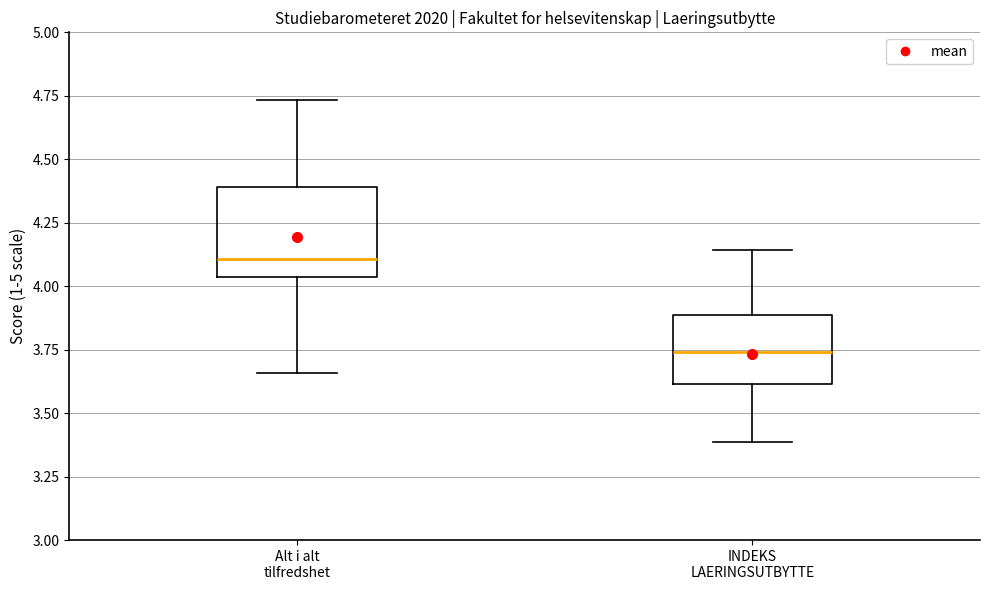

Reading left to right, read every box against the y-axis: the position of its median line, the range the box covers, and the ends of its whiskers. The values are not printed on the chart, so give them approximately, as read against the axis.

Alt i alt tilfredshet: median 4.10, box 4.05 to 4.40, whiskers 3.65 to 4.75
INDEKS LAERINGSUTBYTTE: median 3.75, box 3.60 to 3.90, whiskers 3.40 to 4.15